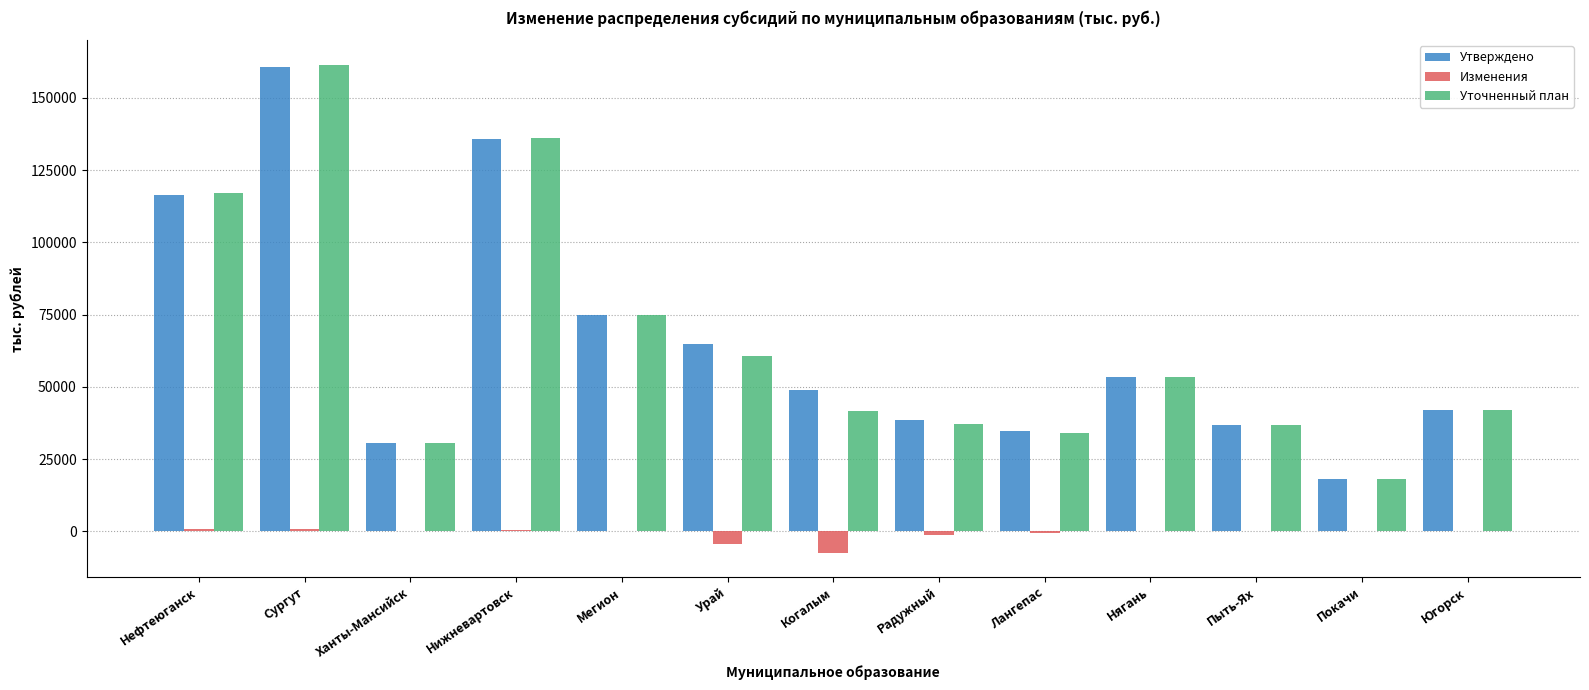

What are all the series names shown in the legend?

Утверждено, Изменения, Уточненный план